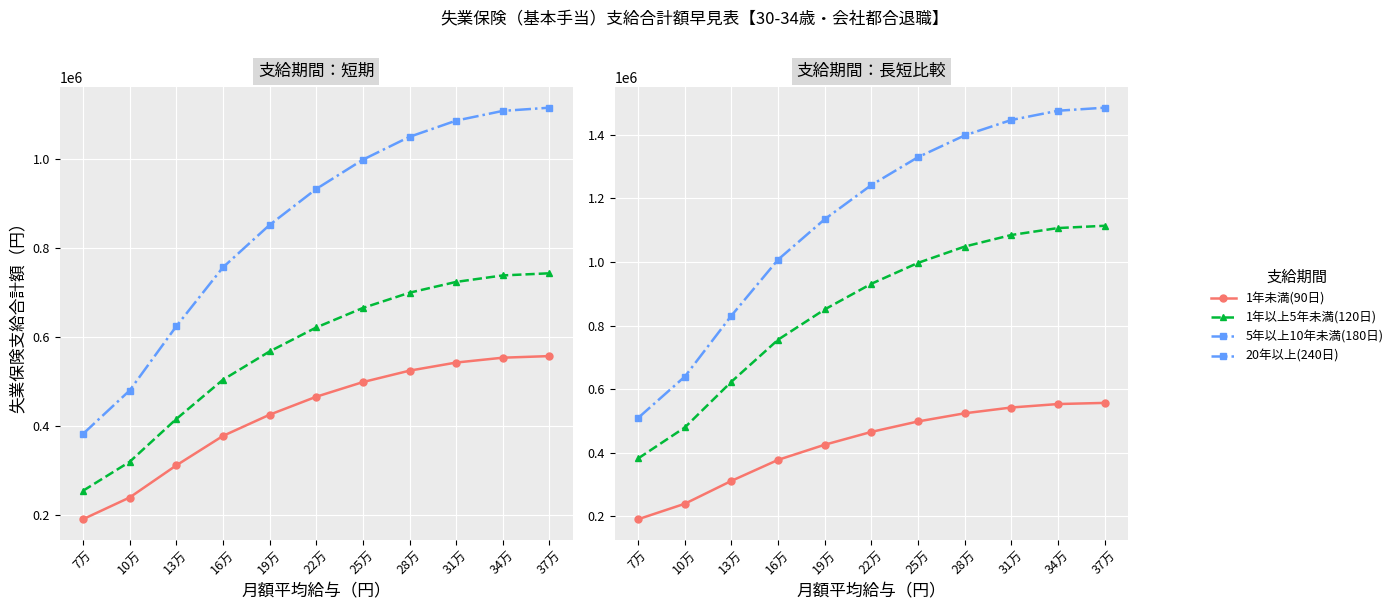

Rank the series by their average value, from lowest to highest.

1年未満(90日), 1年以上5年未満(120日), 5年以上10年未満(180日), 20年以上(240日)